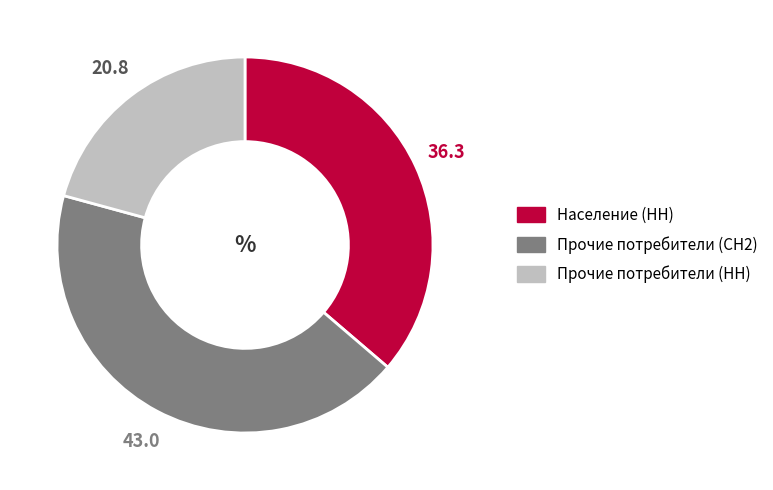

Combined, do Прочие потребители (СН2) and Прочие потребители (НН) account for over 50%?

Yes